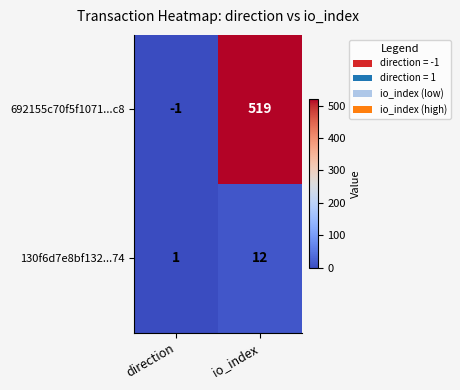

Reading left to right, extract all data points from this chart.

692155c70f5f1071...c8: direction=-1	io_index=519
130f6d7e8bf132...74: direction=1	io_index=12